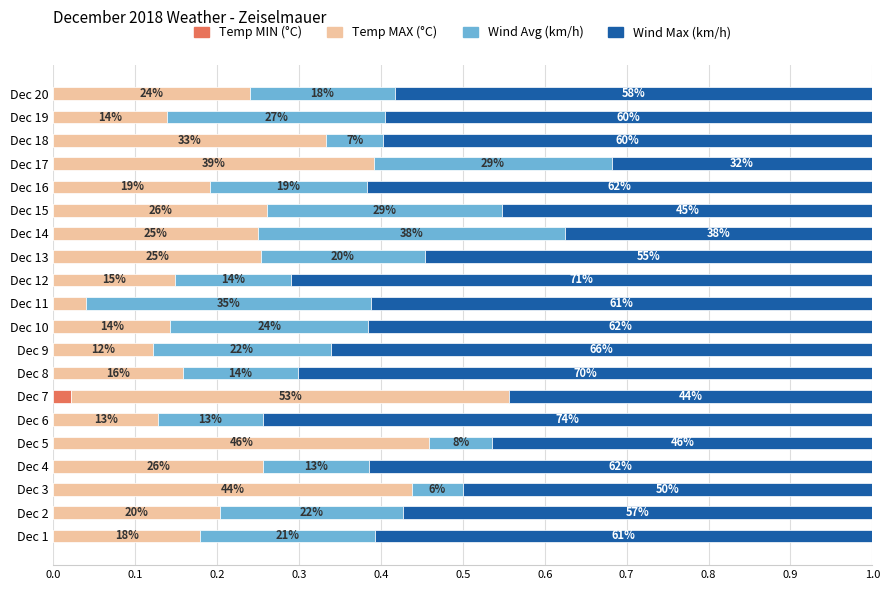

What is the sum of all Temp MAX (°C) values?

4.9